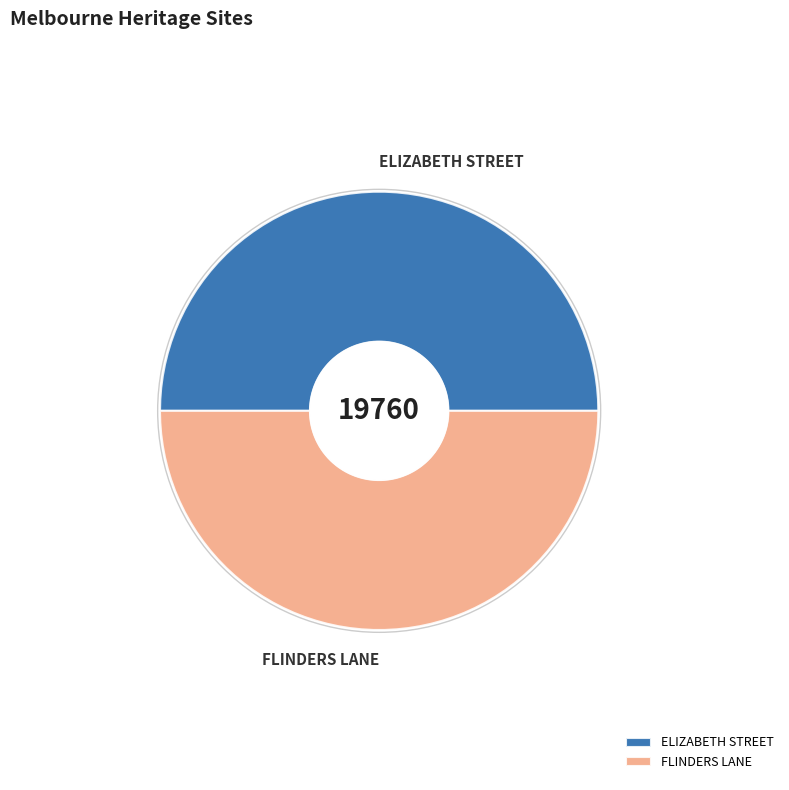

To the nearest percent, what portion does ELIZABETH STREET represent?

50%